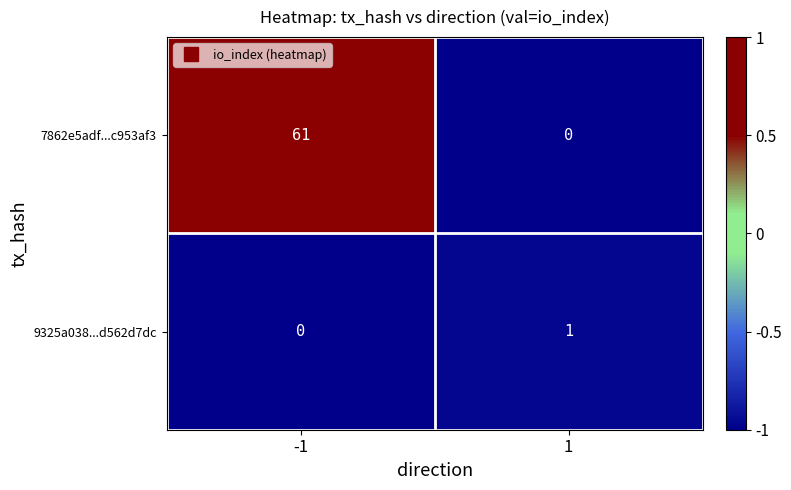

Is it true that 7862e5adf...c953af3 equals 61 at -1?

True